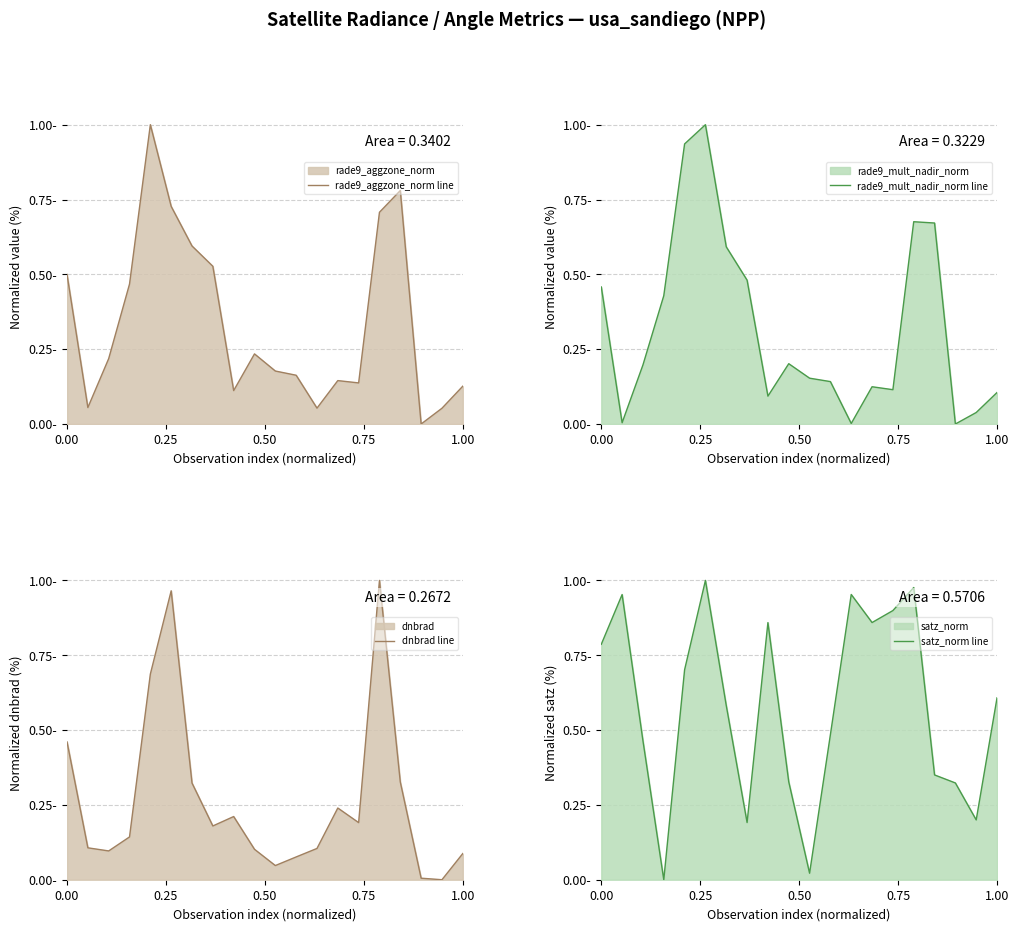

True or false: dnbrad line has a value of 0.3 at 8.

False